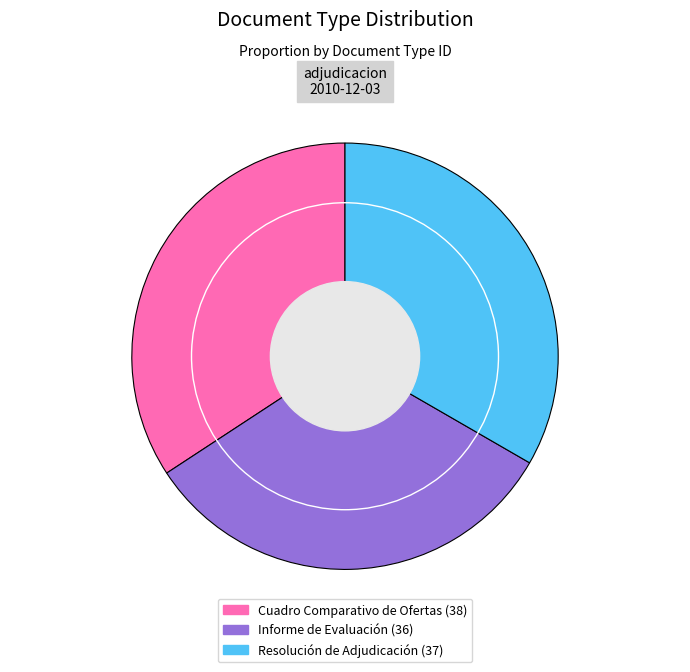

Approximately how many times larger is the value at Resolución de Adjudicación compared to Informe de Evaluación?

1.0